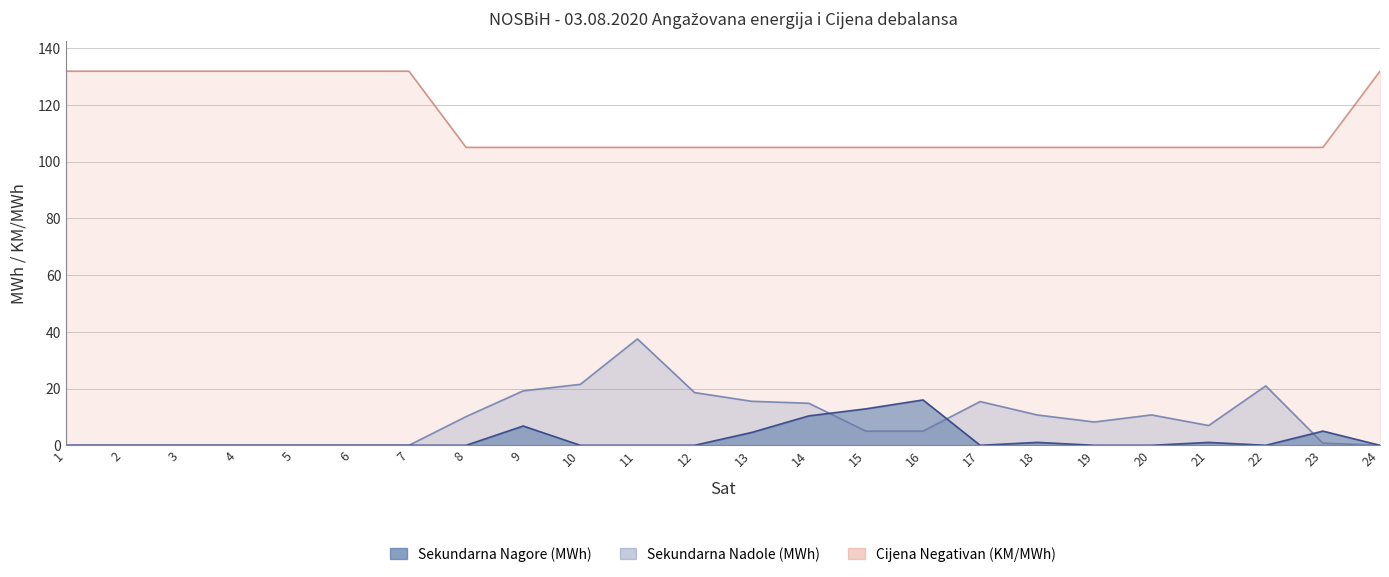

Which series has the largest total across all categories?

Cijena Negativan (KM/MWh)